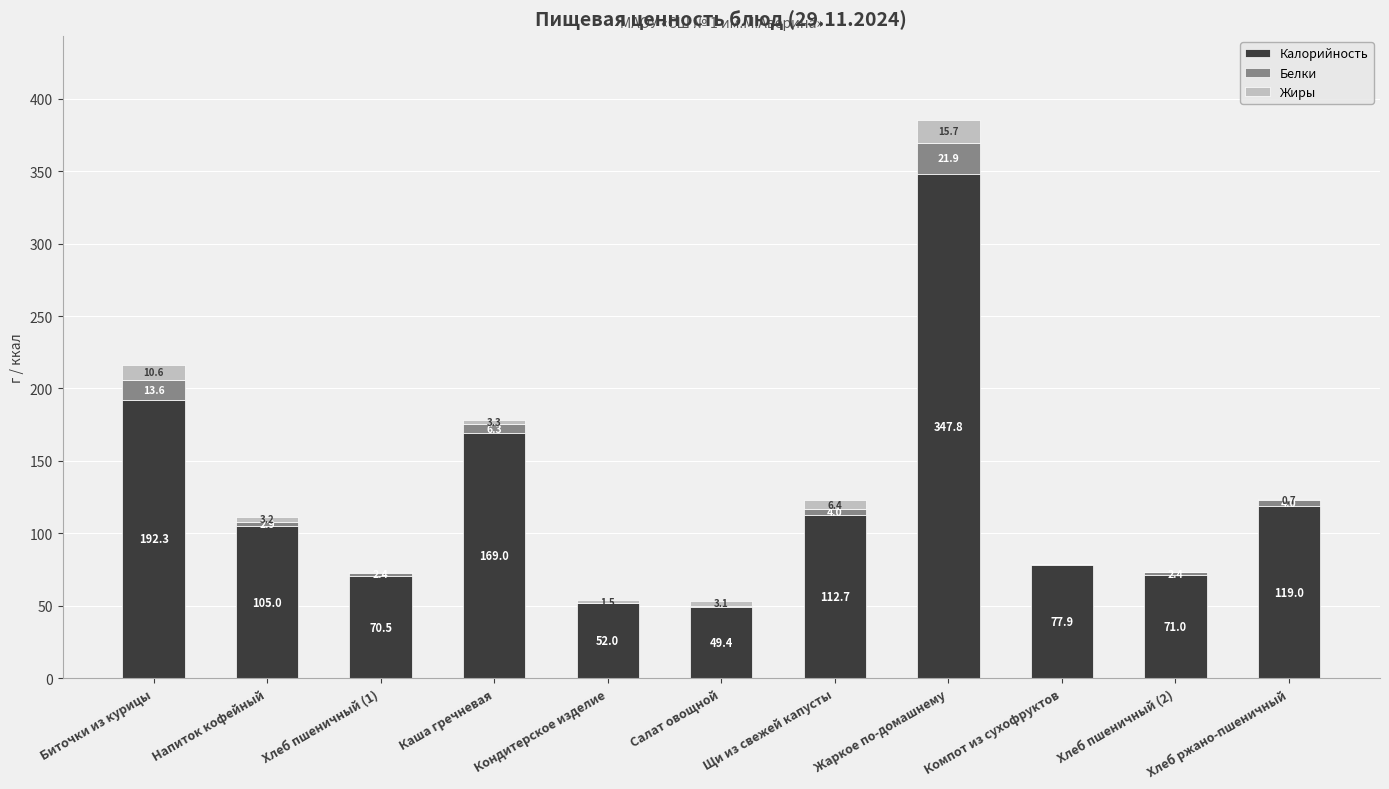

What is the sum of all Калорийность values?

1366.6